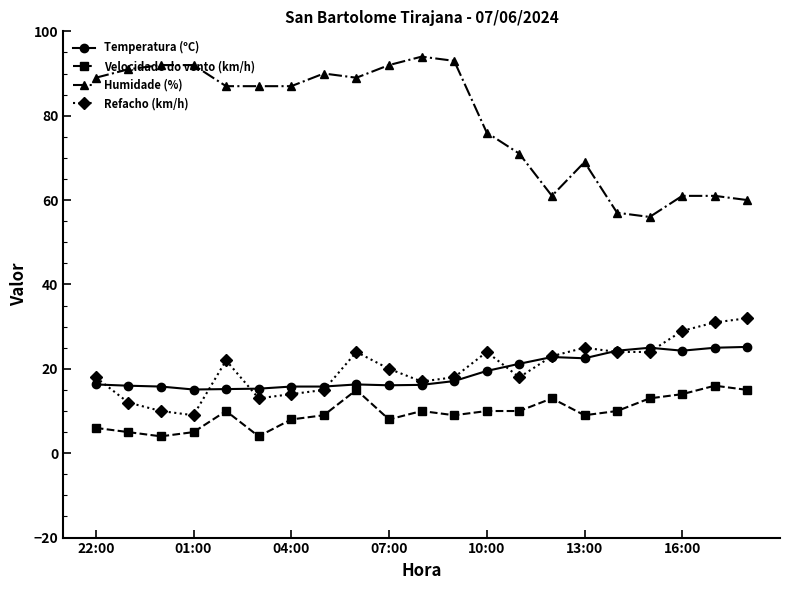

What is the smallest value displayed?

4.0